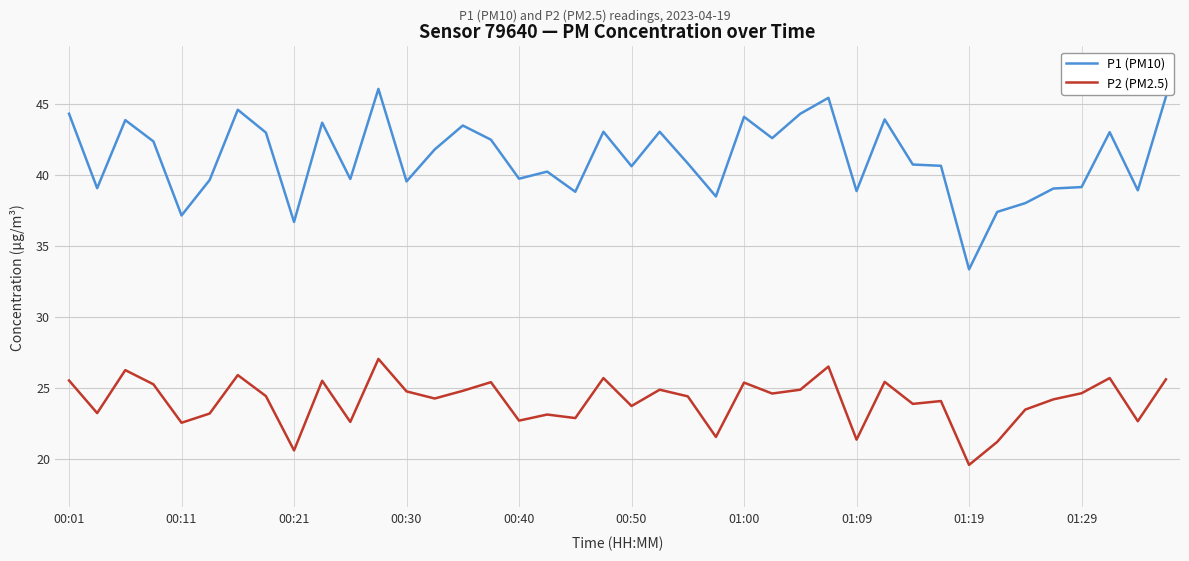

Count the number of data series in this chart.

2